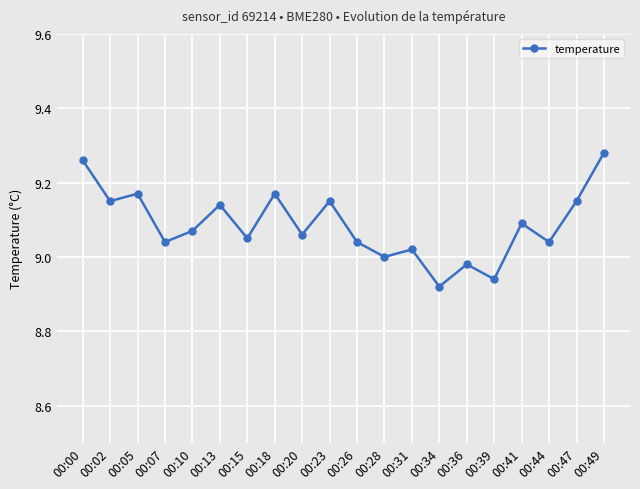

True or false: there are more than 0 points higher than both neighbors.

True